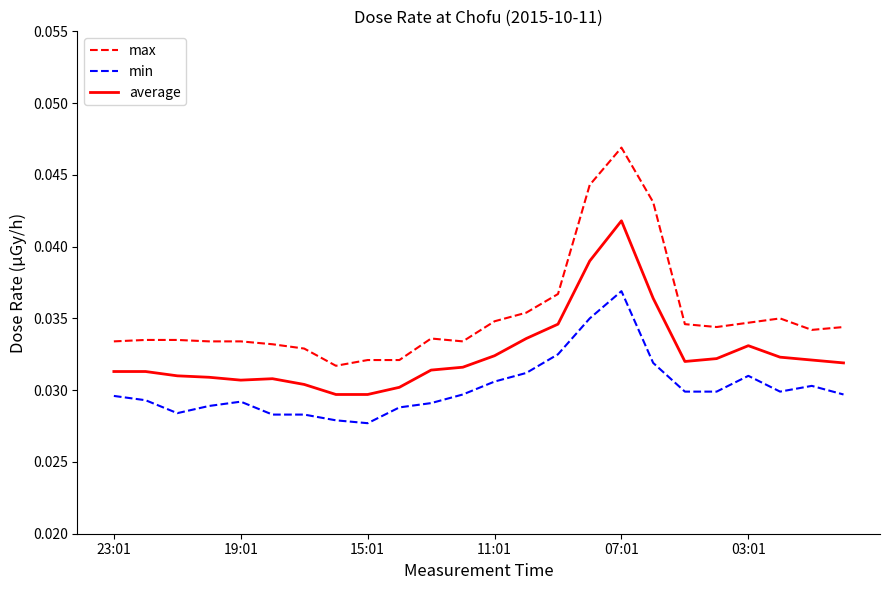

Which series has the widest spread of values?

max